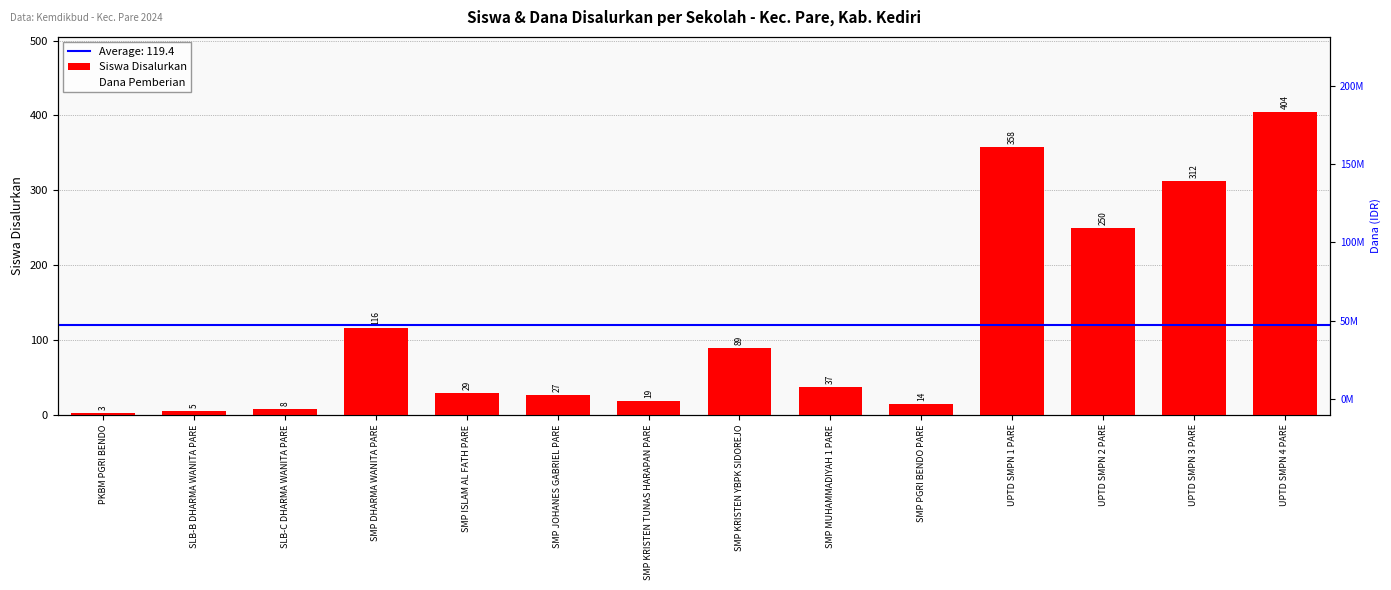

Rank the series by their average value, from lowest to highest.

Siswa Disalurkan, Dana Pemberian